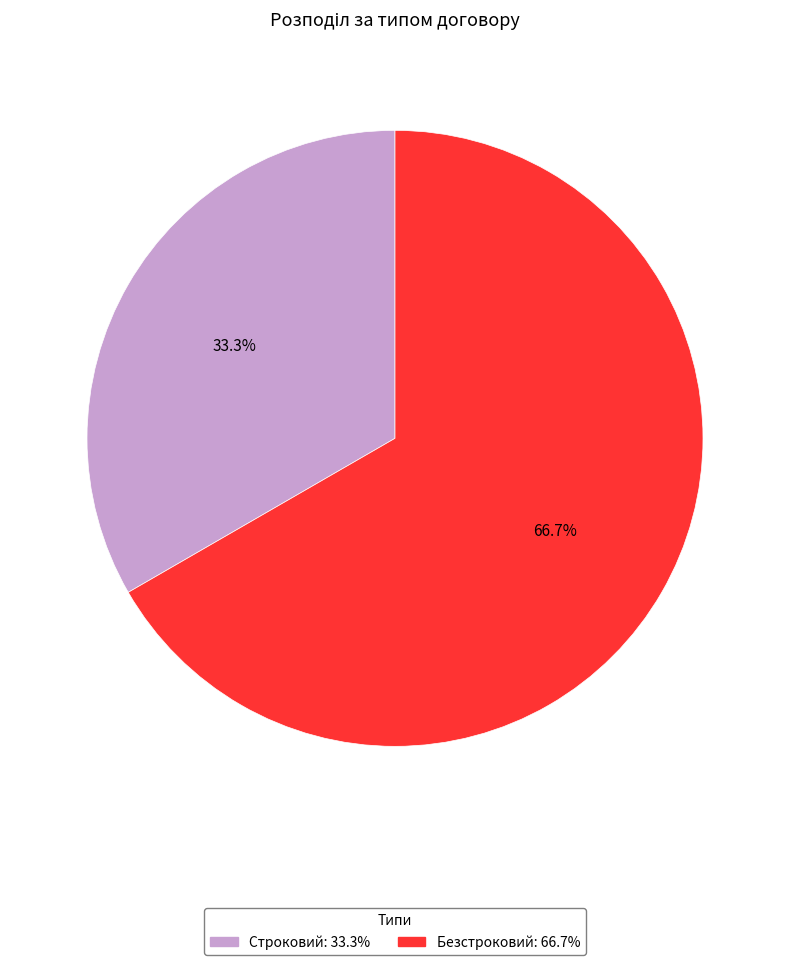

How much of the chart is everything except Строковий?

66.7%